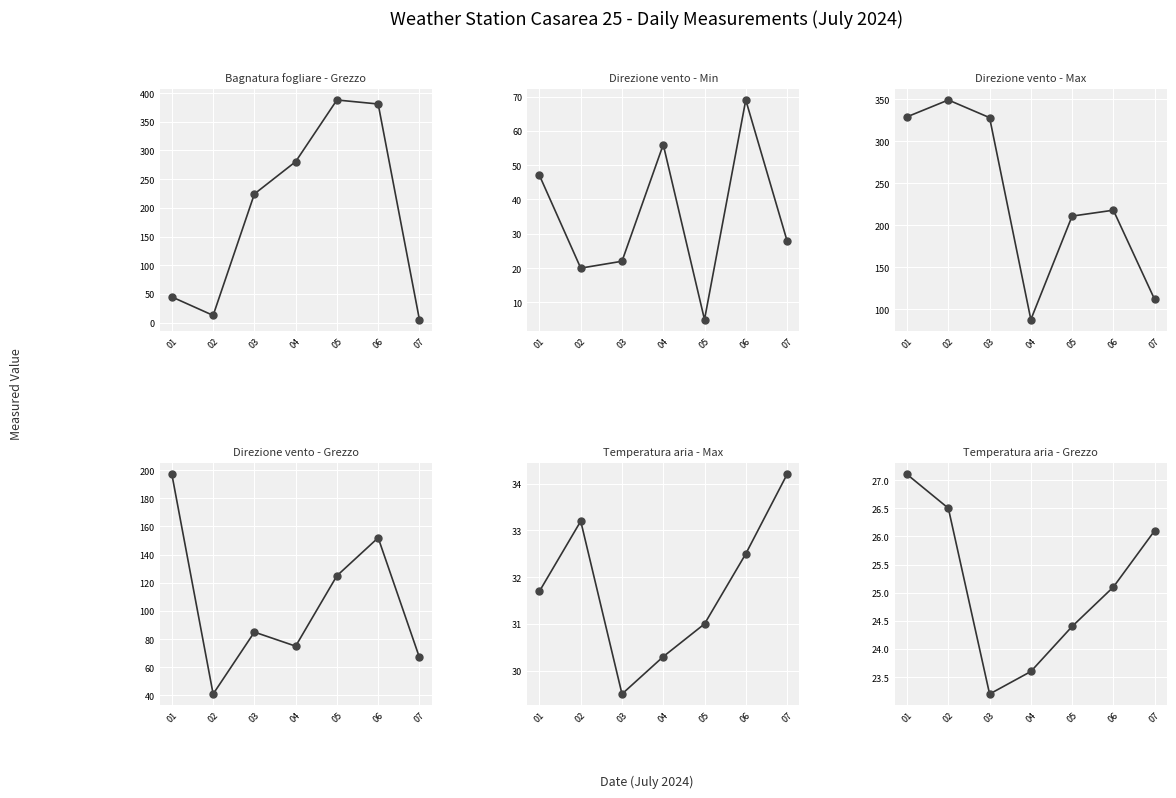

What is the value of the Bagnatura fogliare - Grezzo point at the 3rd from the left?

224.2